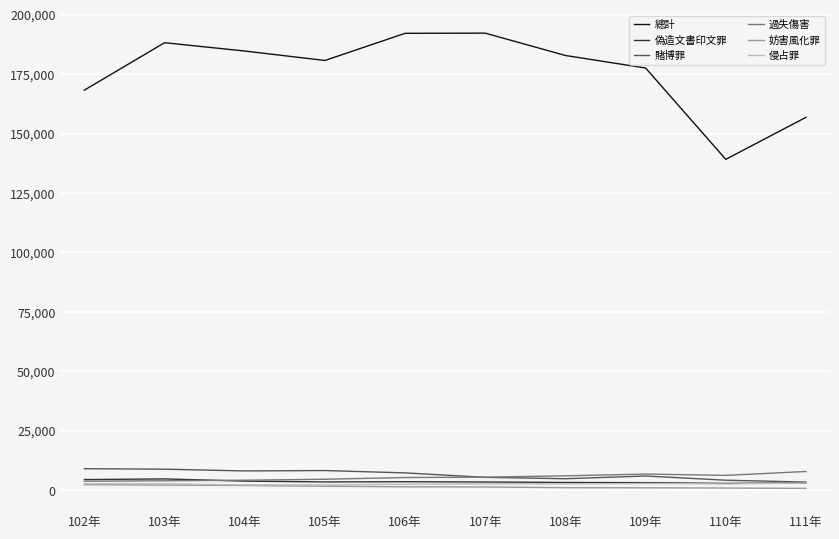

What is the difference between the maximum and second lowest values in the 妨害風化罪 series?

1398